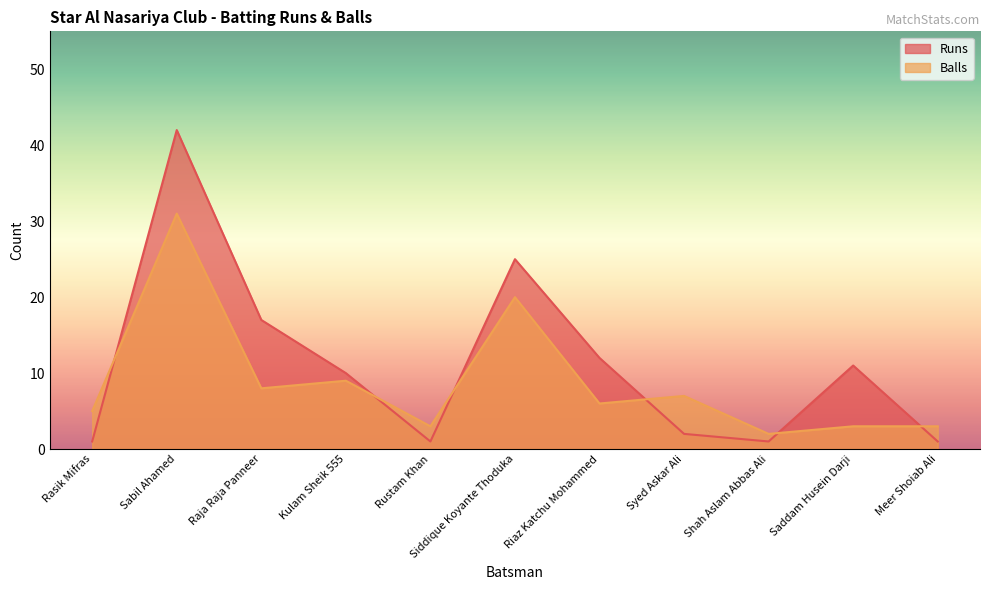

Which series has the largest total across all categories?

Runs